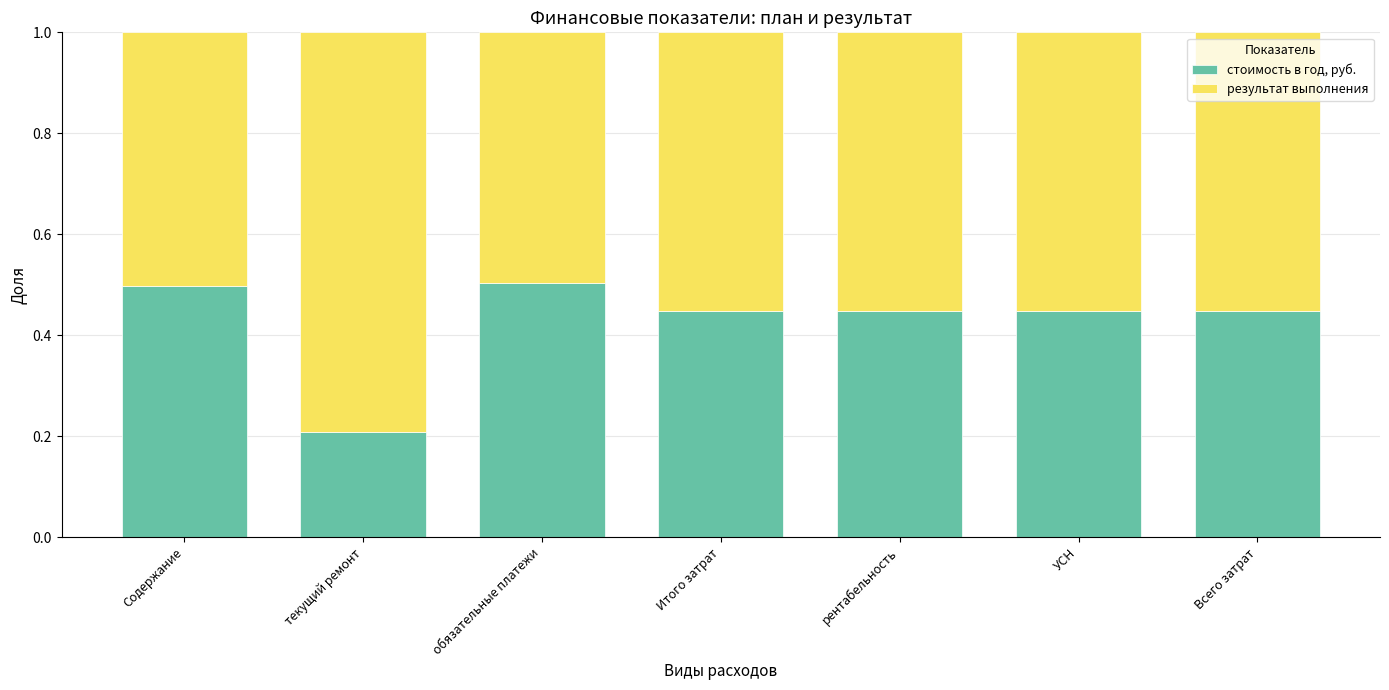

What is the total value across all series at обязательные платежи?

1.0